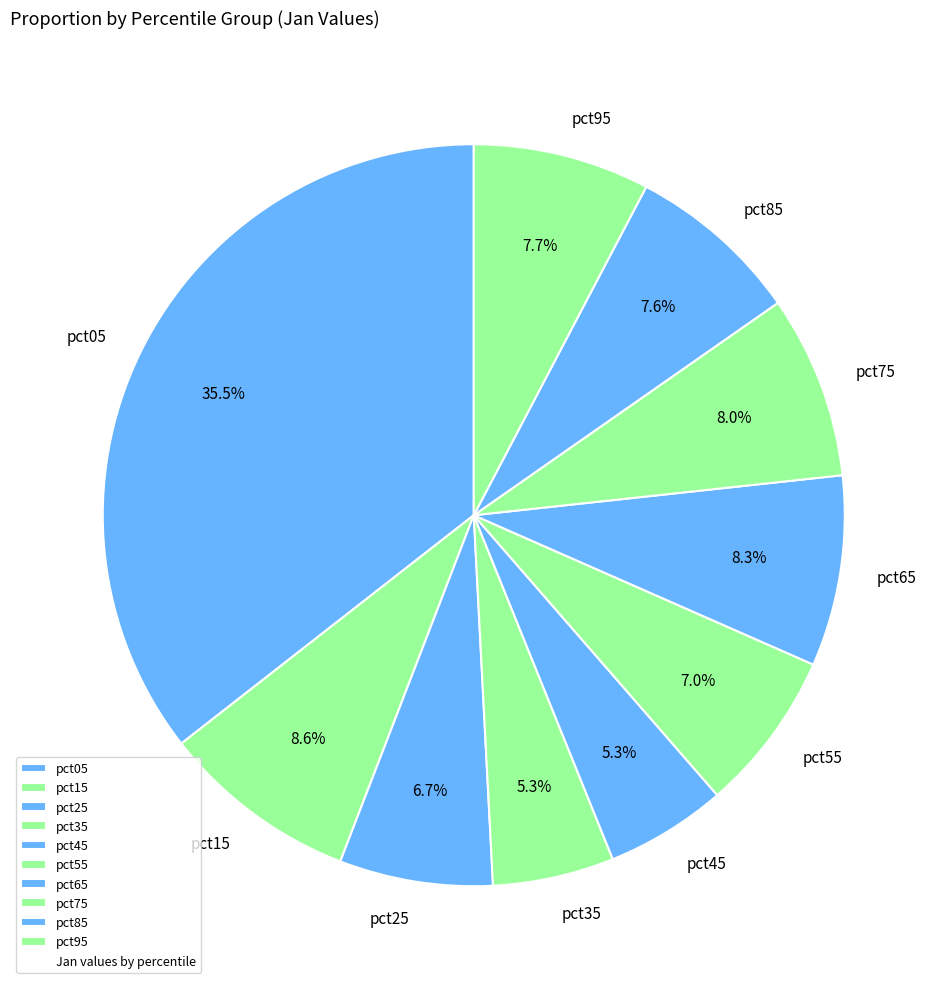

Which category has the biggest portion of the pie?

pct05